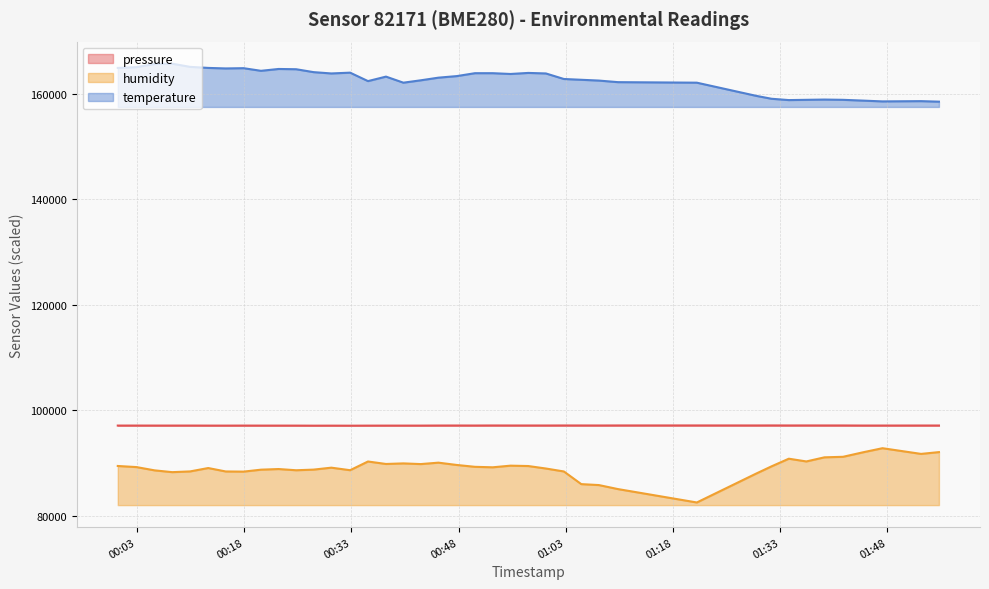

Which category has the highest value across all series?

2023-09-19T00:07:57